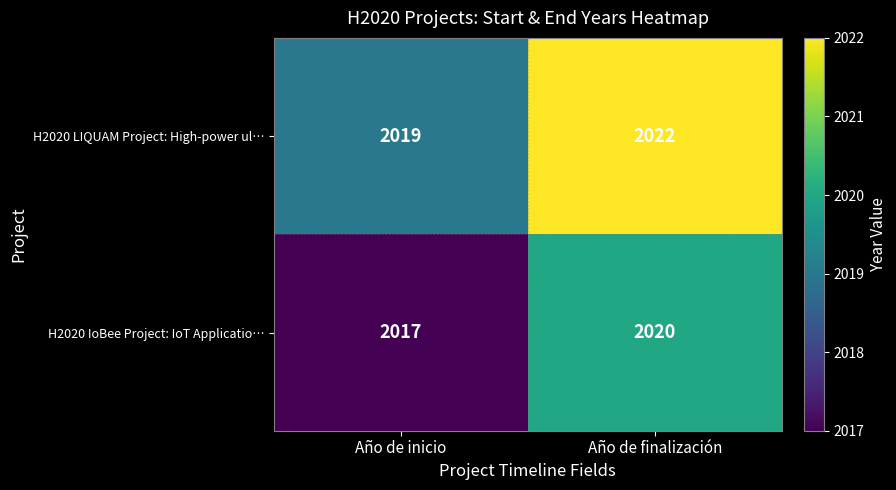

Rank the series by their maximum value, from highest to lowest.

H2020 LIQUAM Project: High-power ul…, H2020 IoBee Project: IoT Applicatio…